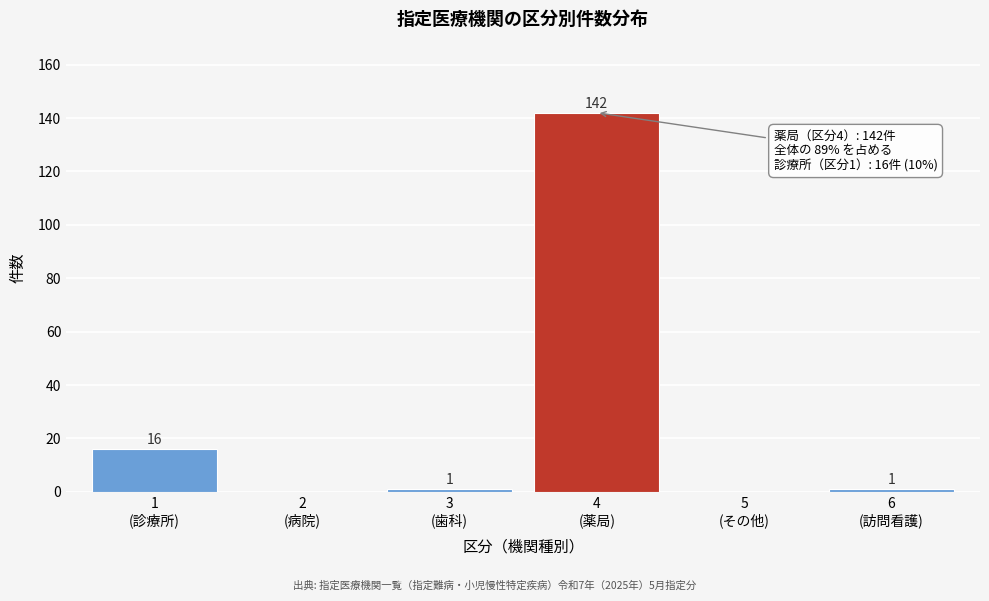

What is the greatest value displayed?

142